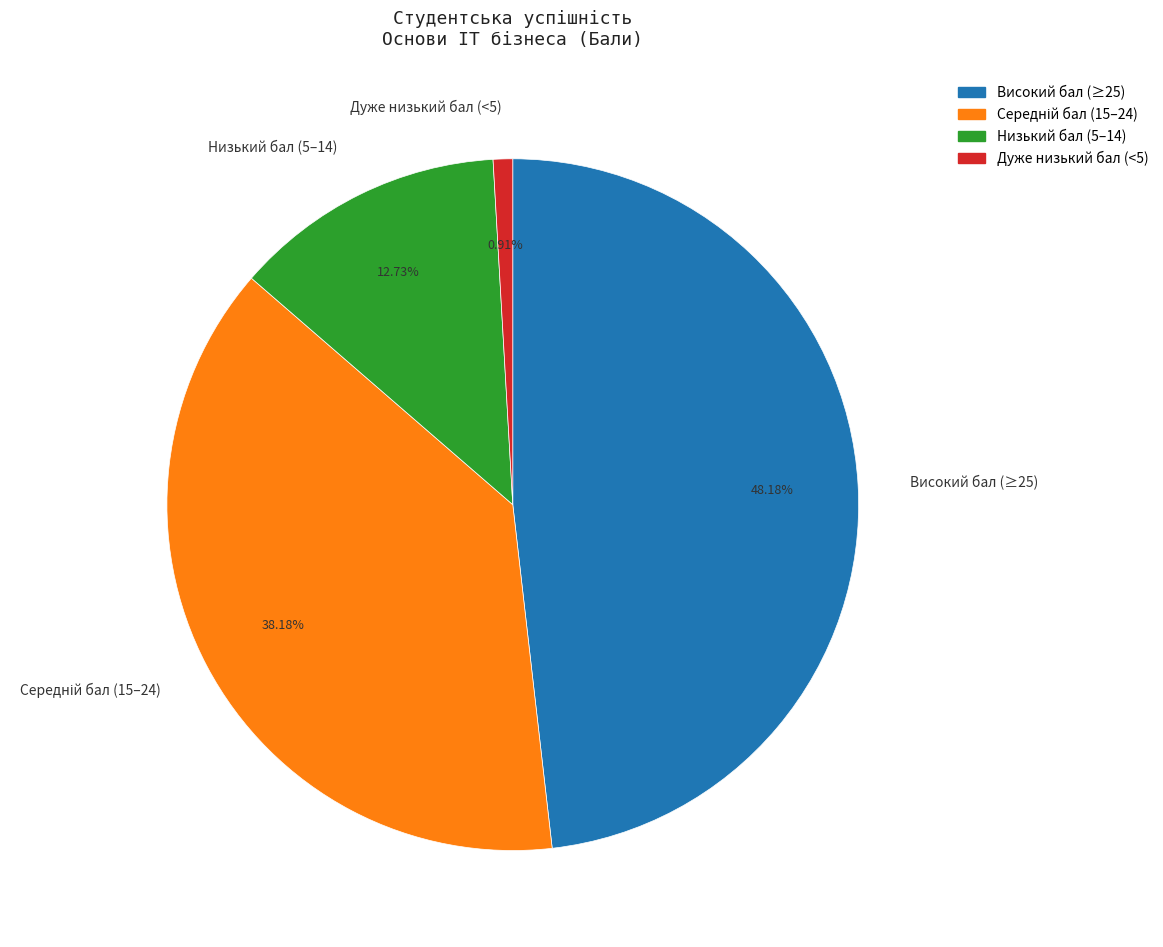

Is the sum of Дуже низький бал (<5) and Високий бал (≥25) greater than half?

No